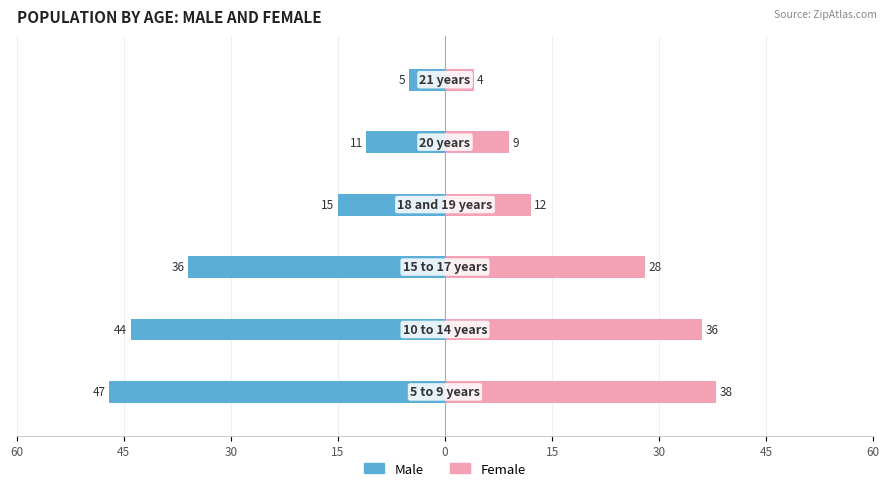

What is the value of the Female bar at the 1st from the left?

38